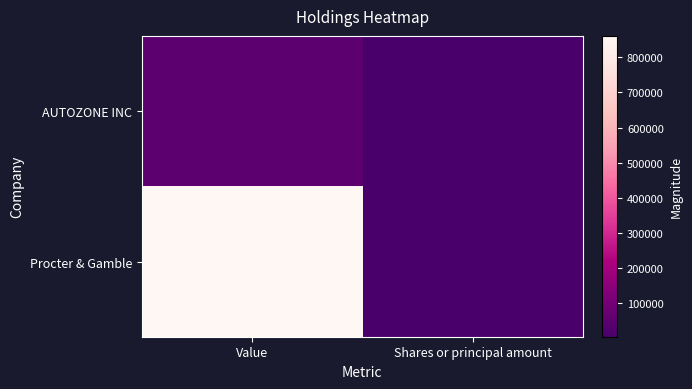

Rank the series by their maximum value, from lowest to highest.

AUTOZONE INC, Procter & Gamble